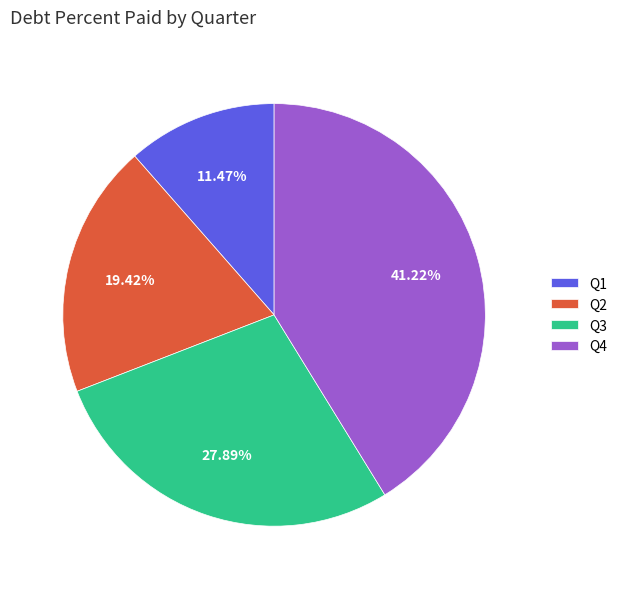

How many segments does this pie chart have?

4